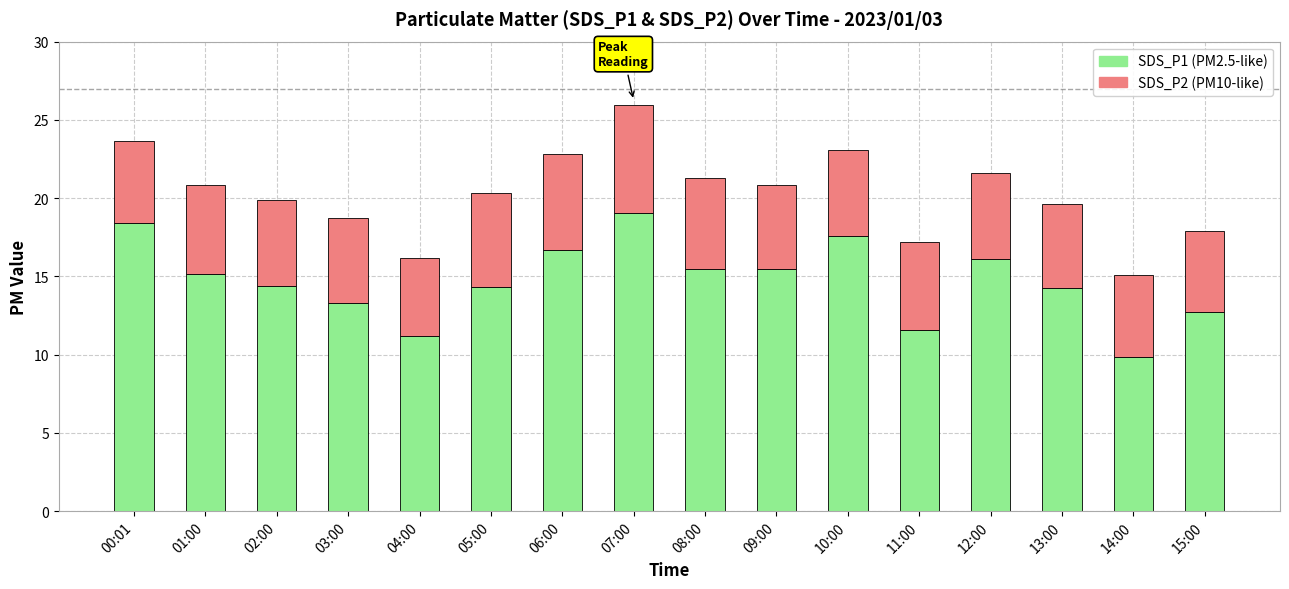

At which category is the sum across all series the highest?

07:00